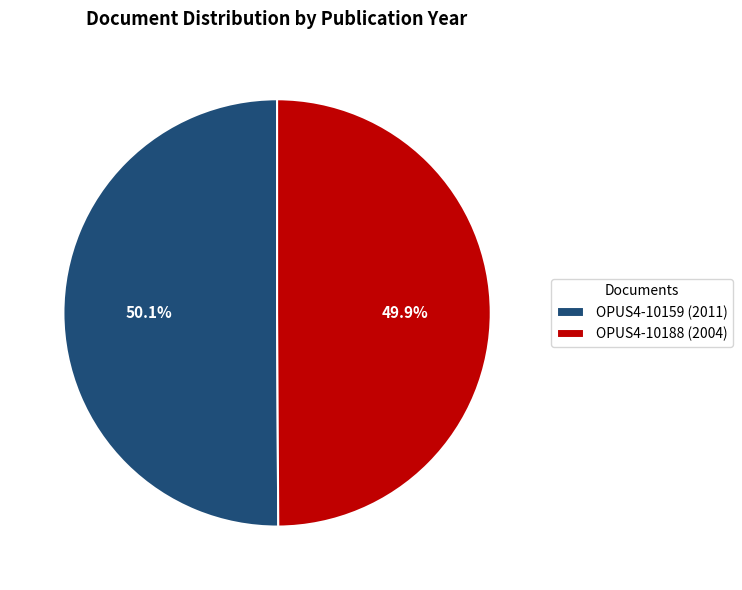

To the nearest percent, what is the combined percentage of OPUS4-10159 (2011) and OPUS4-10188 (2004)?

100%